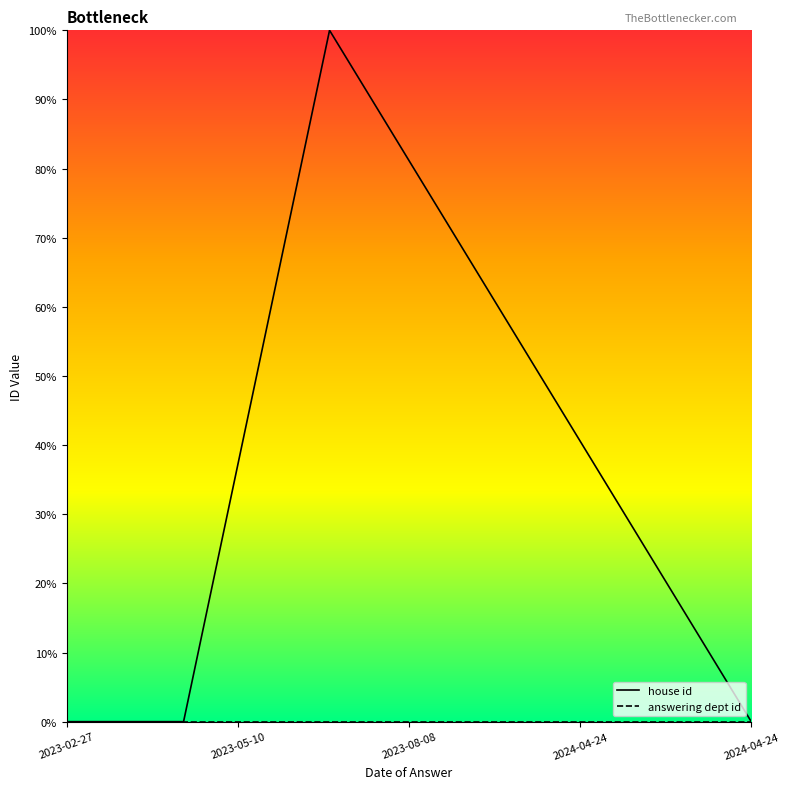

What is the label of the 2nd point from the left?

2023-05-10